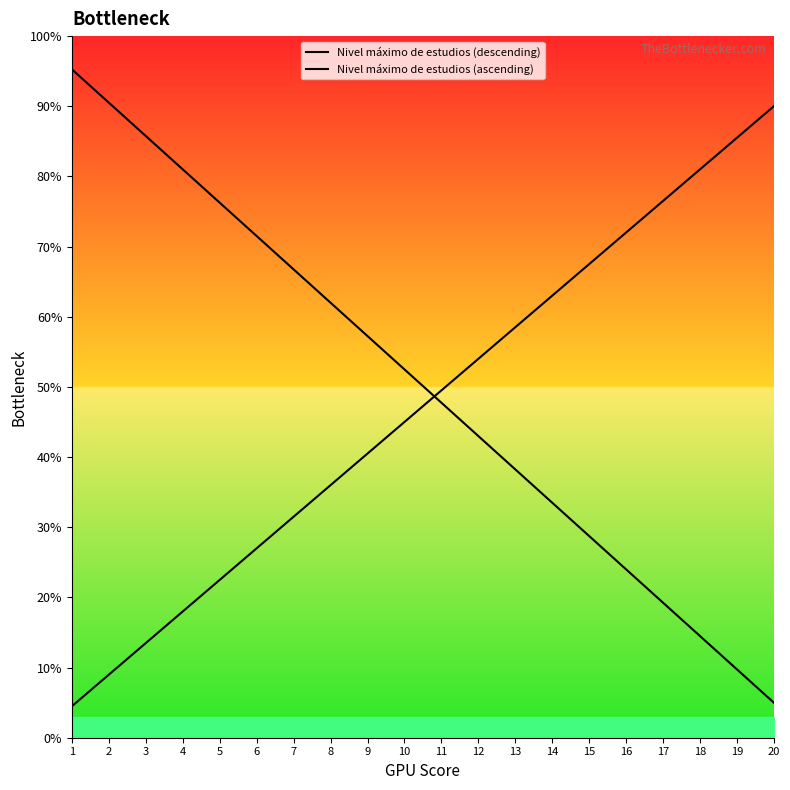

What is the value of the Nivel máximo de estudios (ascending) point at the 14th from the left?

63.0